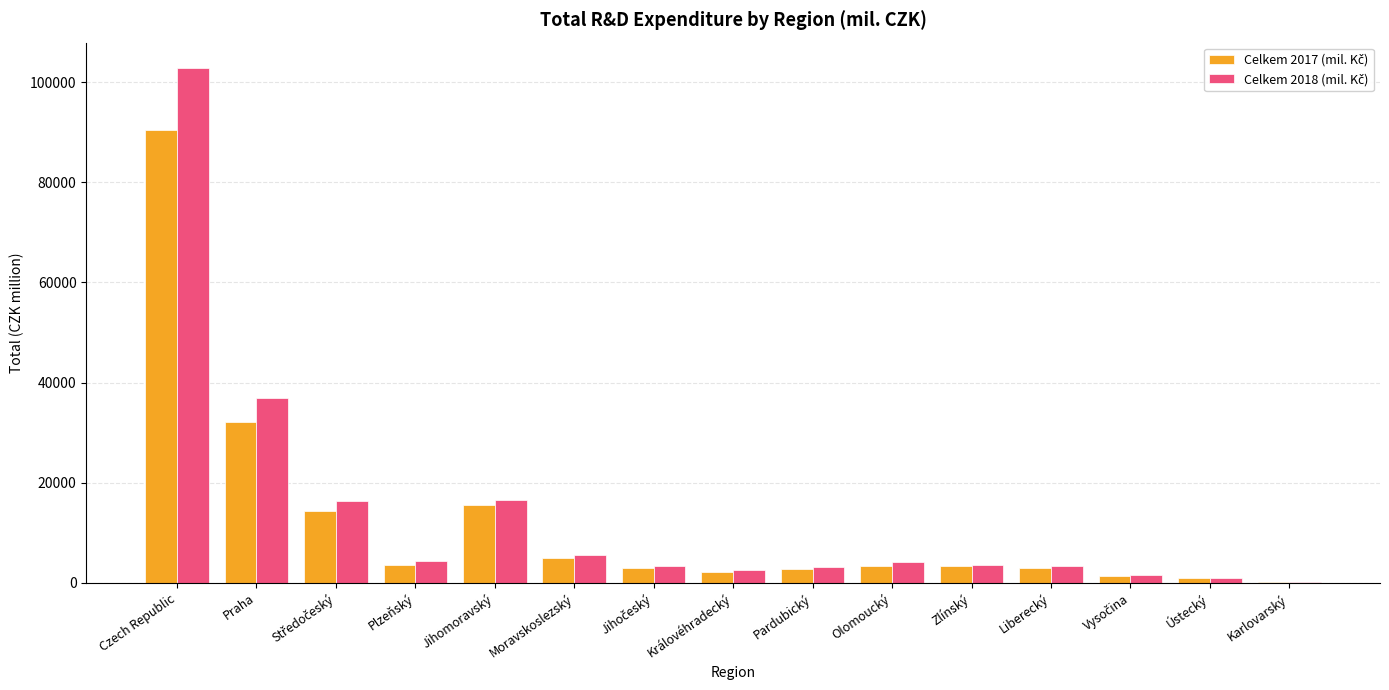

How many groups of bars are there?

15